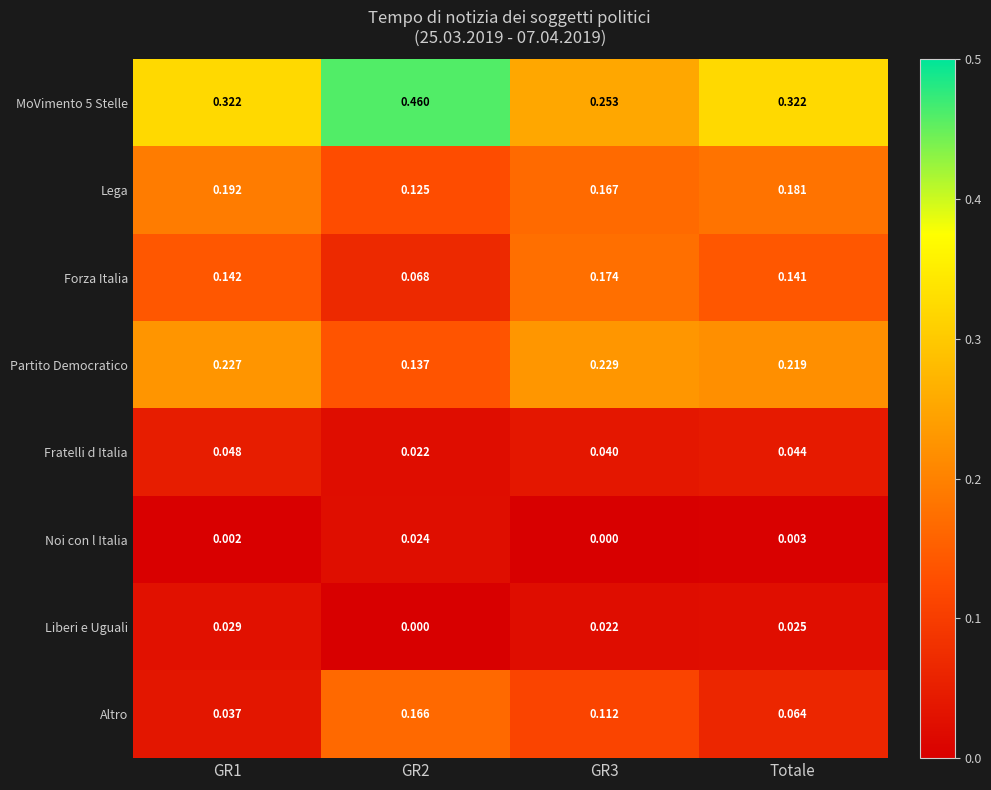

Rank the series by their maximum value, from highest to lowest.

MoVimento 5 Stelle, Partito Democratico, Lega, Forza Italia, Altro, Fratelli d Italia, Liberi e Uguali, Noi con l Italia